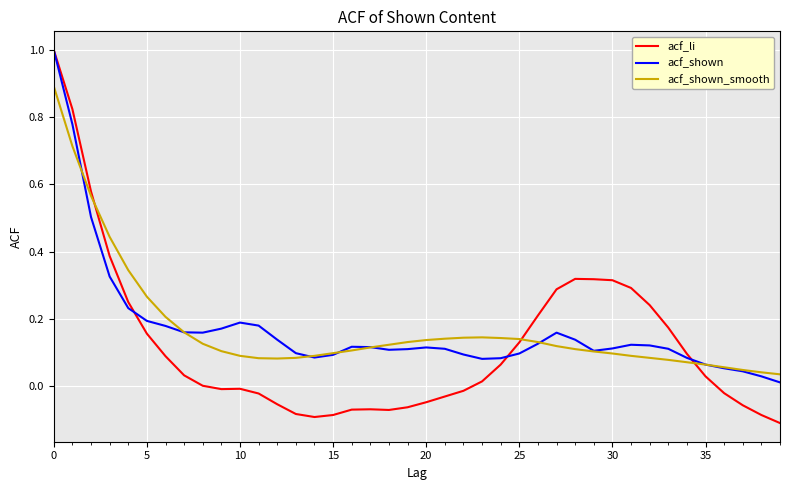

What is the maximum value shown in the chart?

1.0